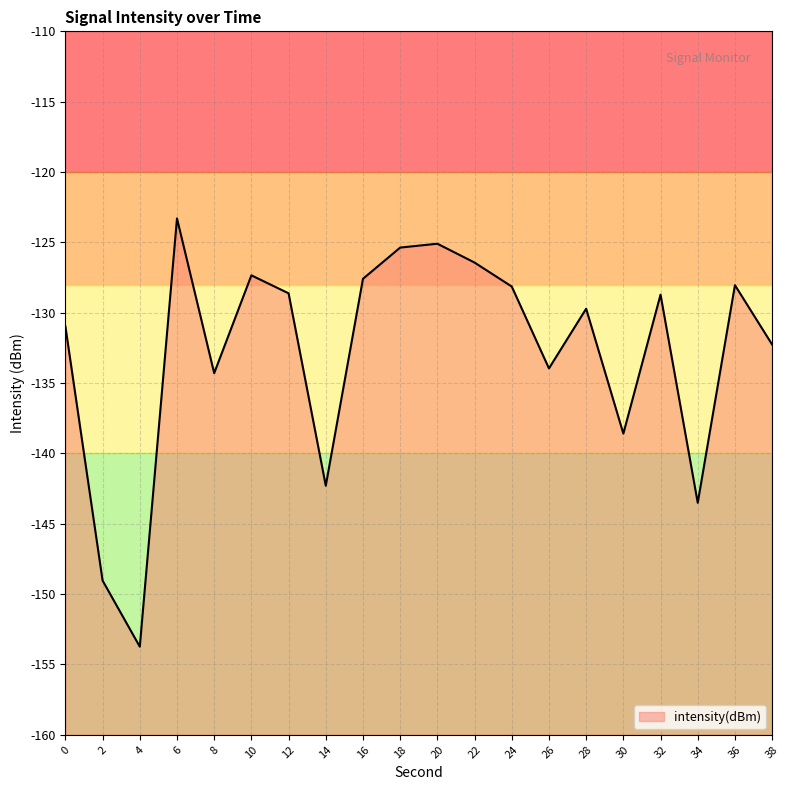

The value at 0 is -131.0. True or false?

True